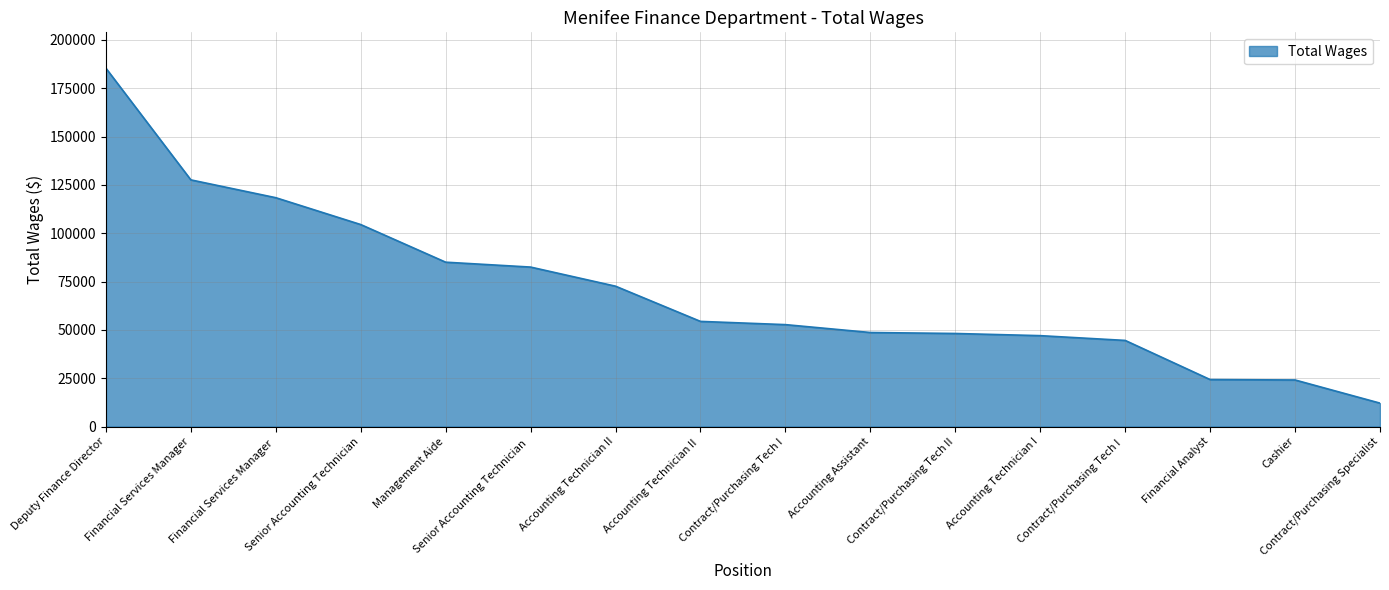

How many lines are shown in the chart?

1